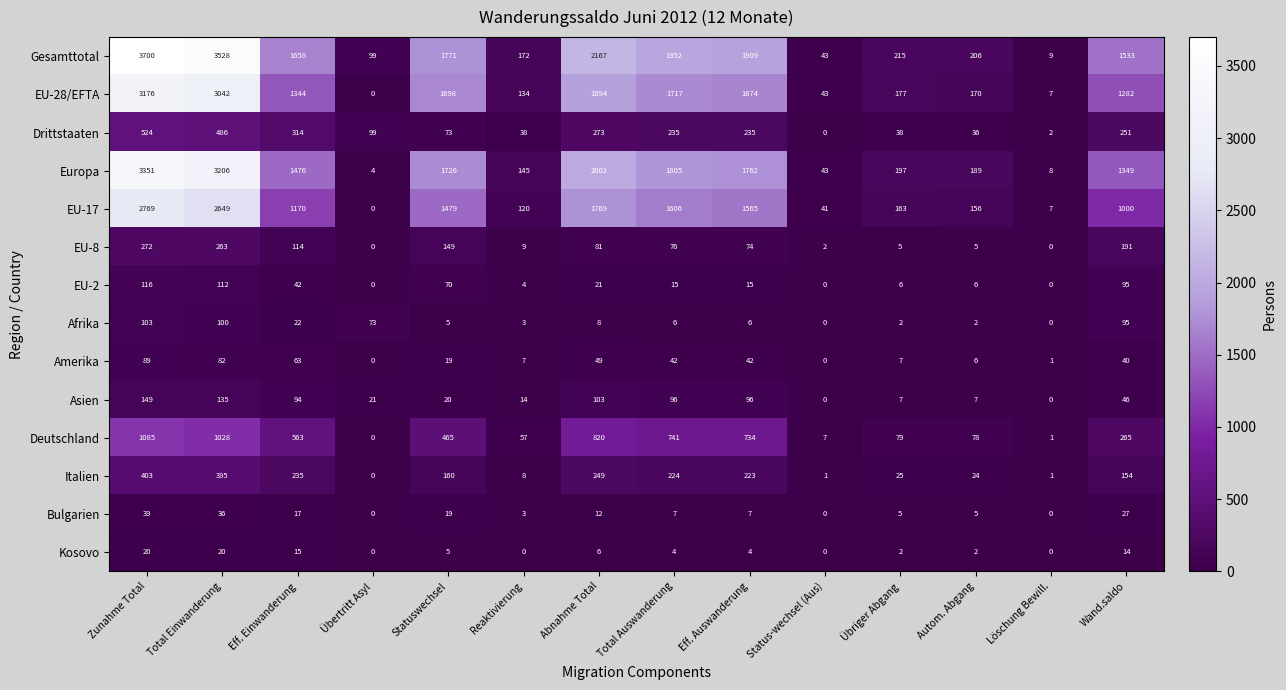

Is the value of Europa at Eff. Einwanderung greater than the value of Drittstaaten at Eff. Auswanderung?

Yes